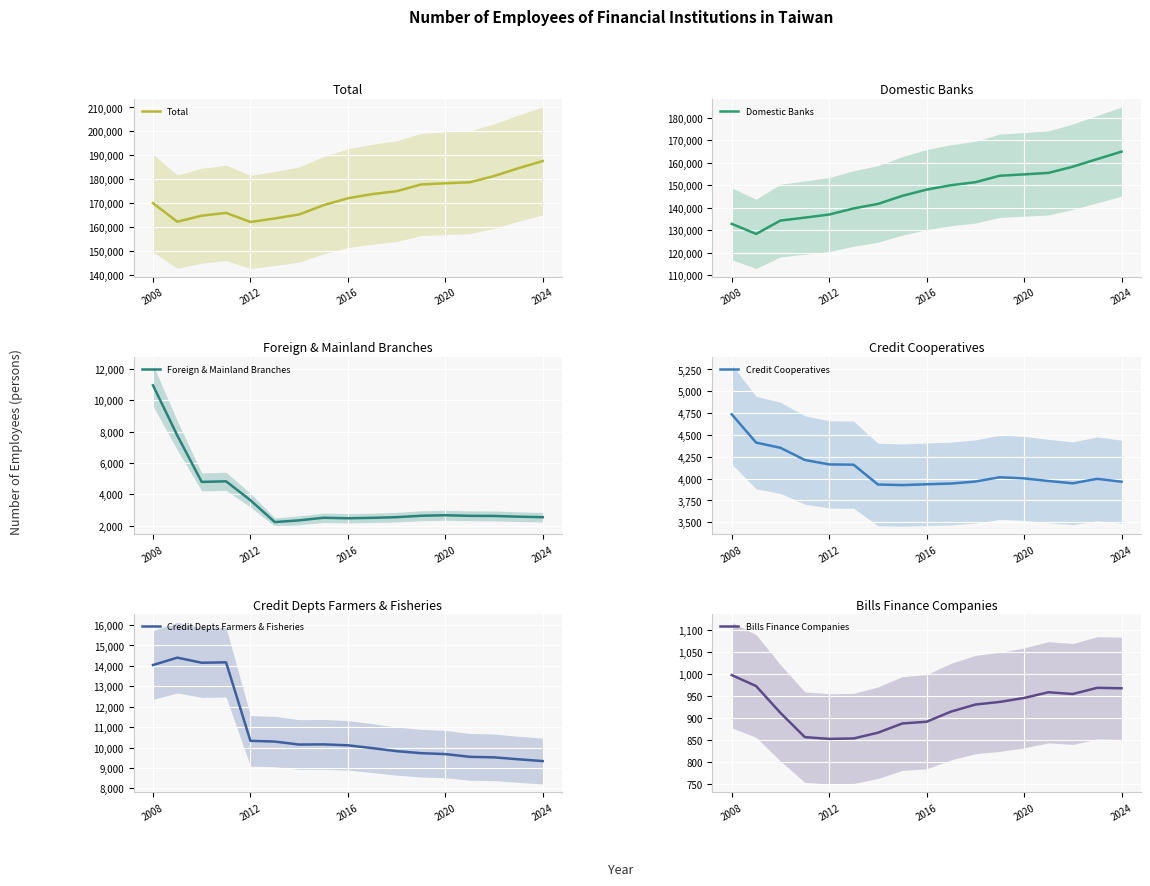

At which label does Foreign & Mainland Branches first exceed 2626?

2008